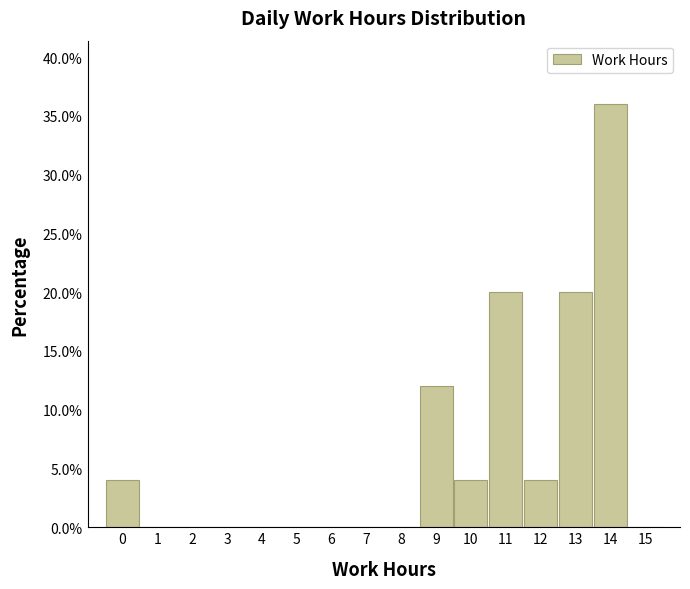

Reading left to right, extract all data points from this chart.

0=4	1=0	2=0	3=0	4=0	5=0	6=0	7=0	8=0	9=12	10=4	11=20	12=4	13=20	14=36	15=0